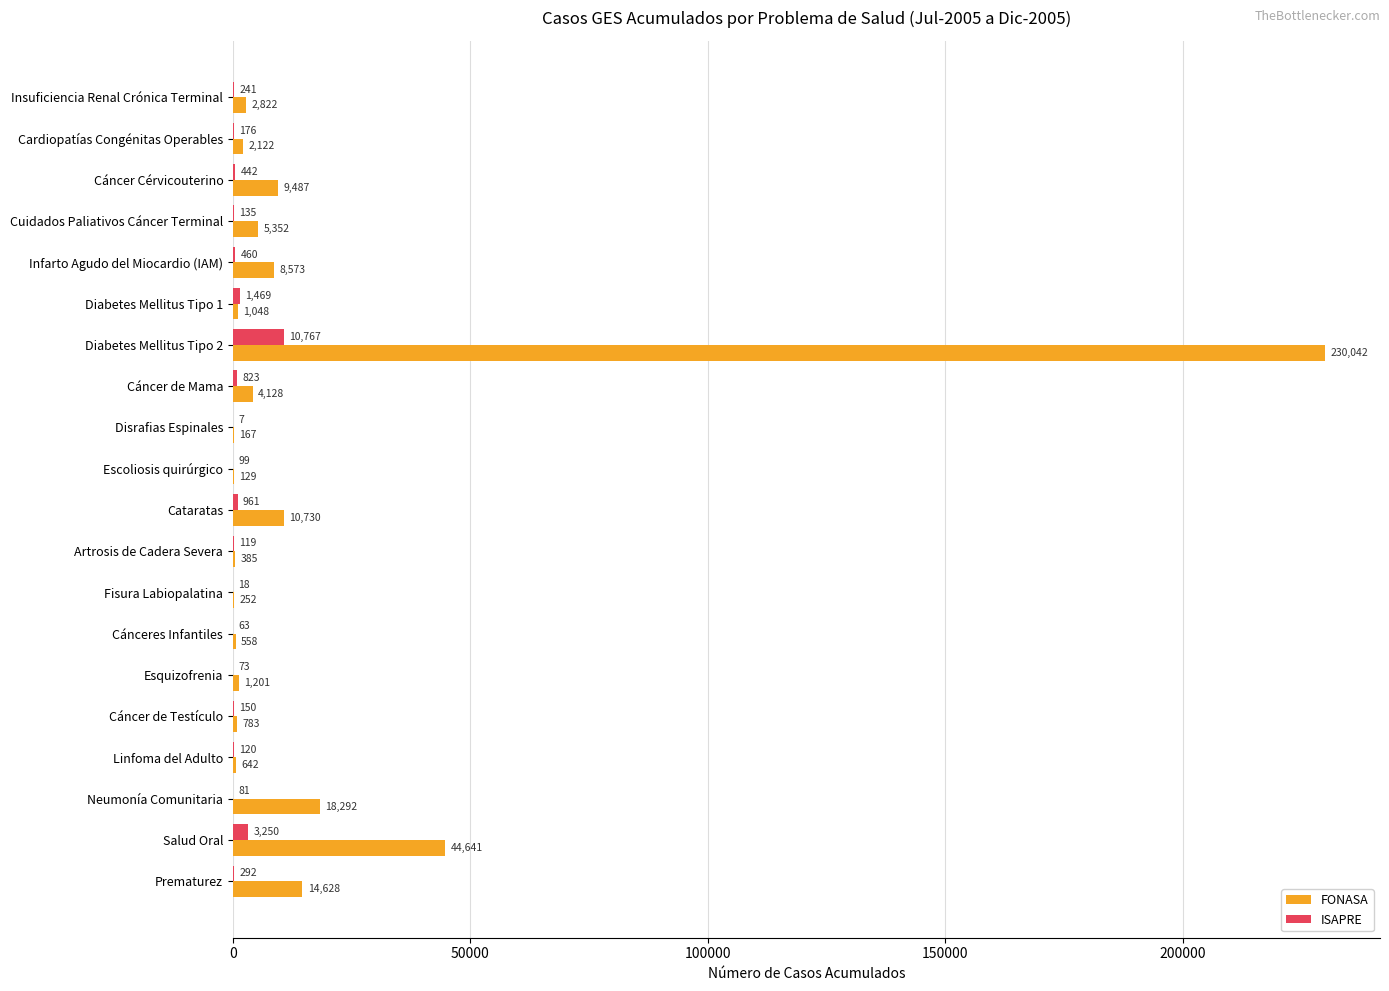

What value does the FONASA series have at Linfoma del Adulto, to the nearest 50?

650